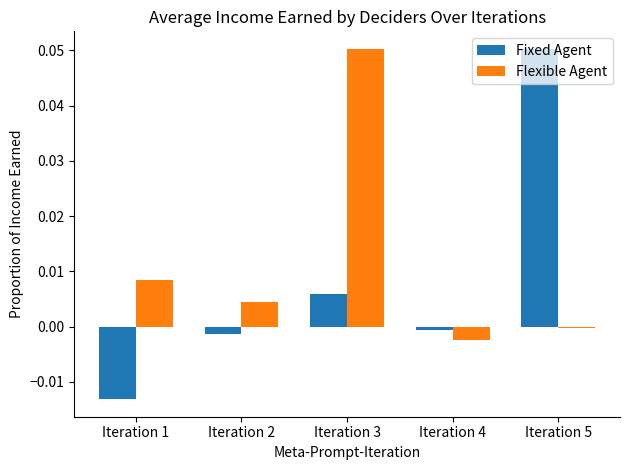

How many groups of bars are there?

5